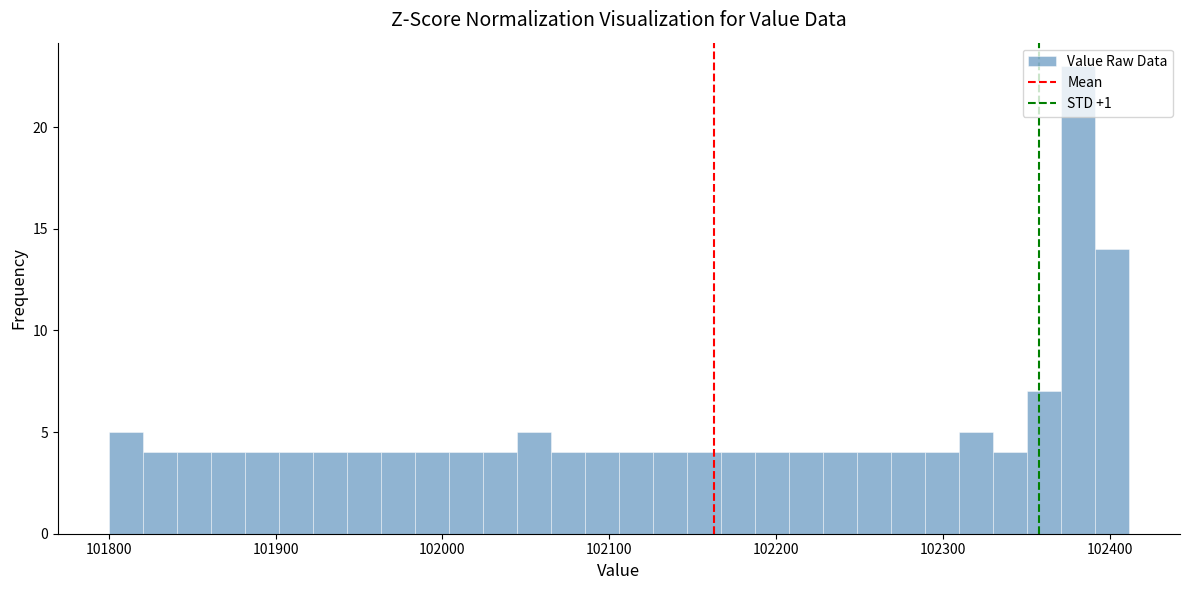

Read against the x-axis, roughly where is the centre of the tallest bar?

102380